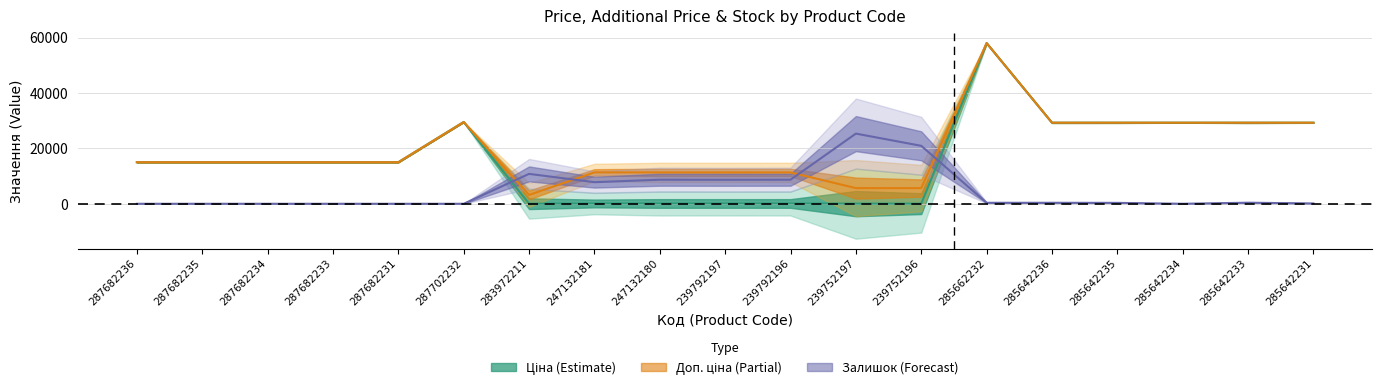

True or false: Залишок × 30 has more than 1 points higher than both neighbors.

True